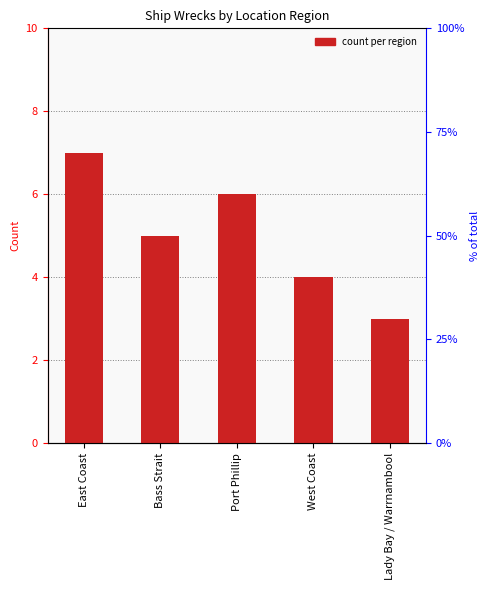

Does the chart contain any negative values?

No